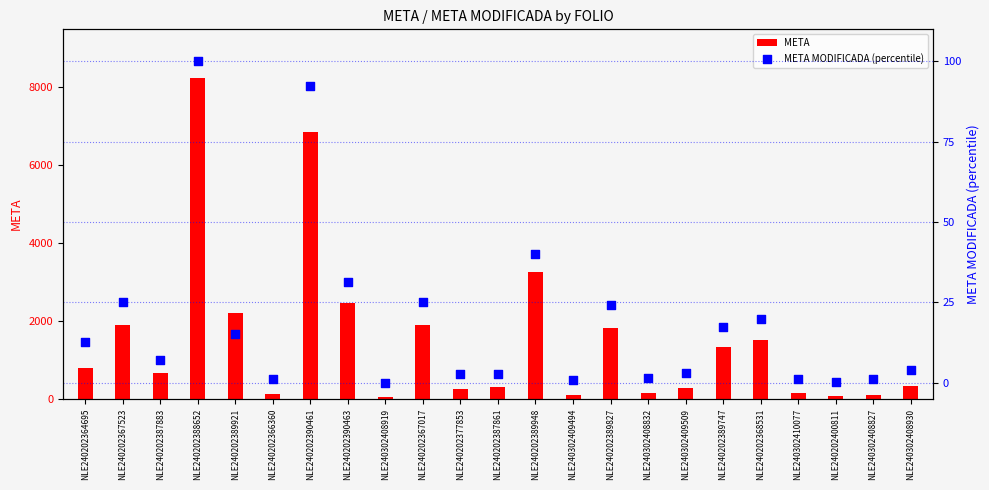

Is the value of META at NLE240202367523 greater than the value of META MODIFICADA (percentile) at NLE240302408832?

Yes